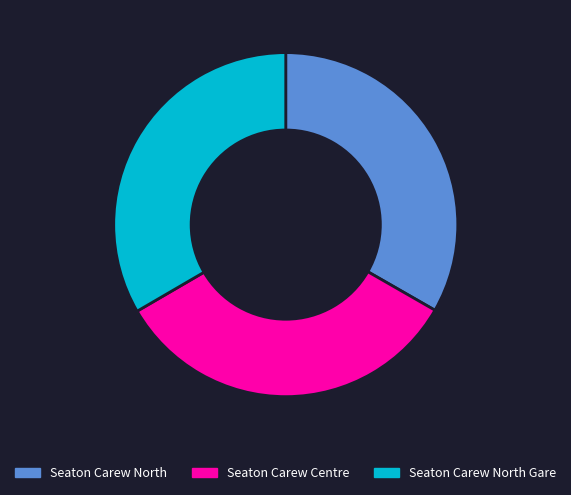

Approximately how many times larger is the value at Seaton Carew Centre compared to Seaton Carew North?

1.0